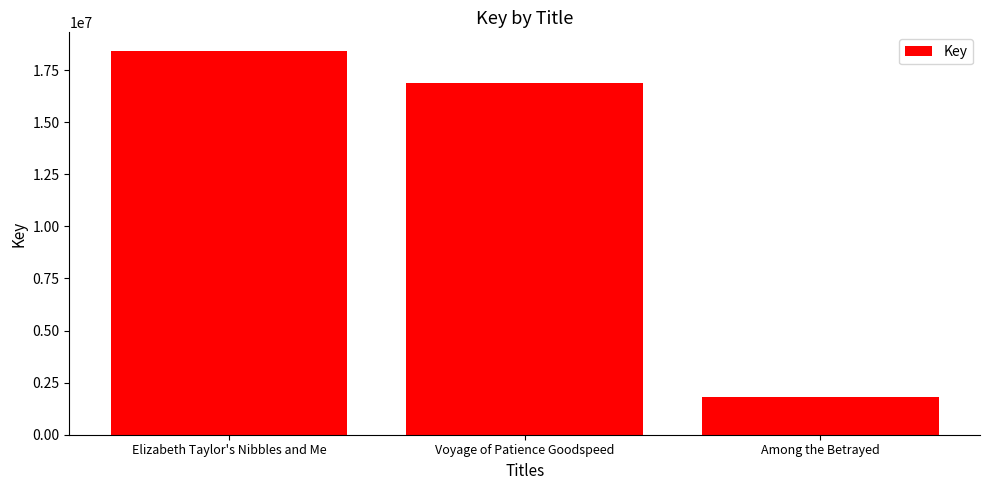

What position from the left is Elizabeth Taylor's Nibbles and Me?

1